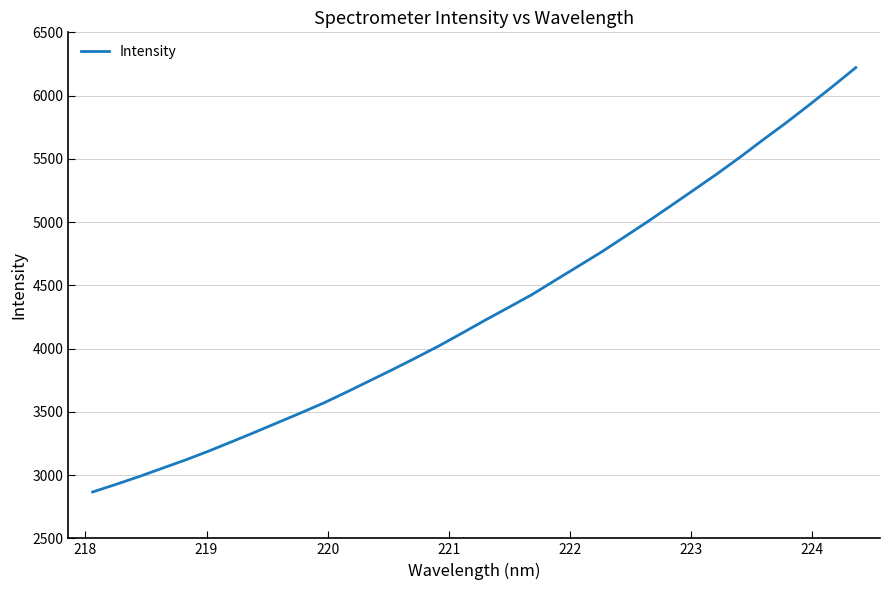

What is the difference between the maximum and minimum values?

3354.6